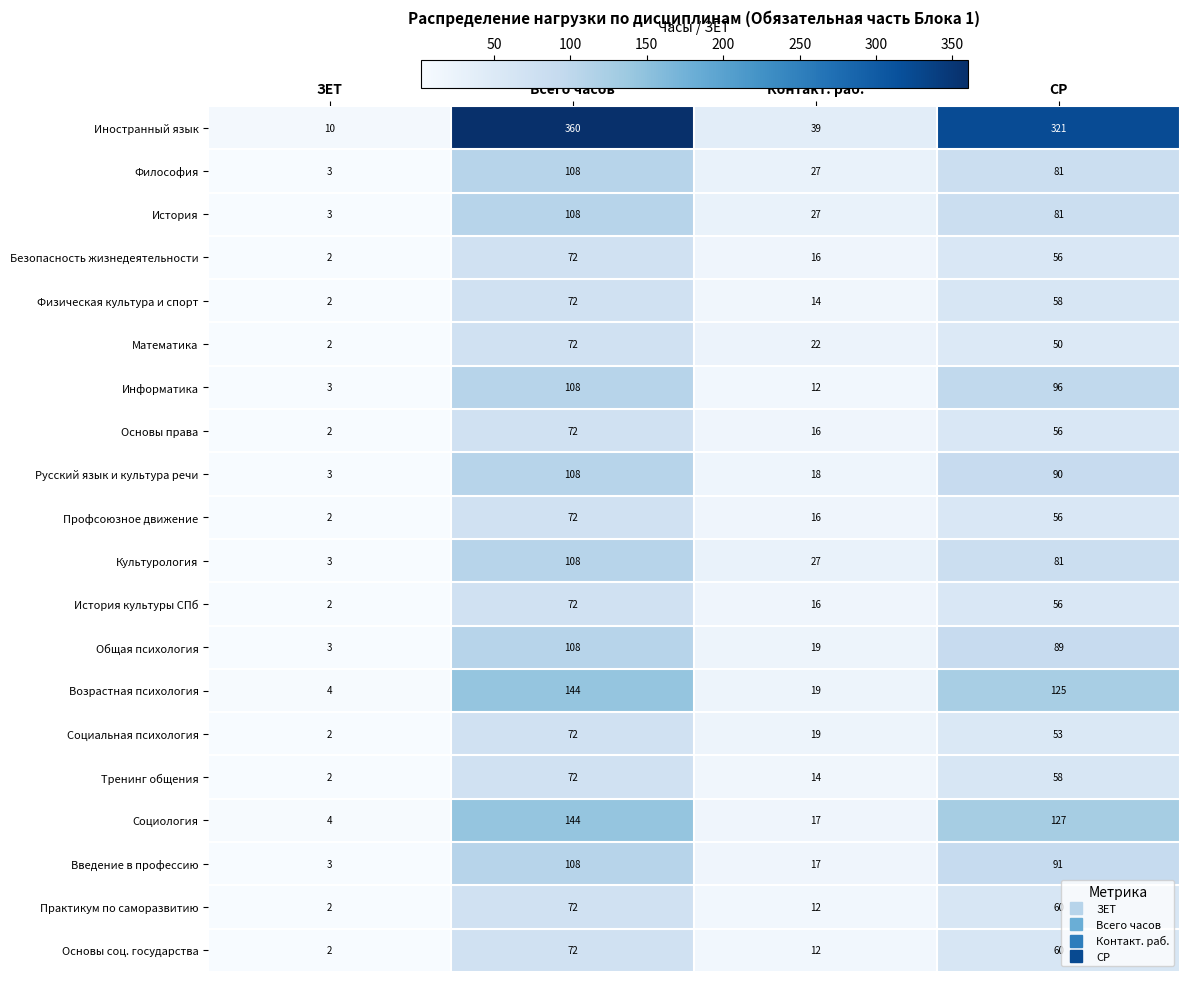

What is the smallest value displayed?

2